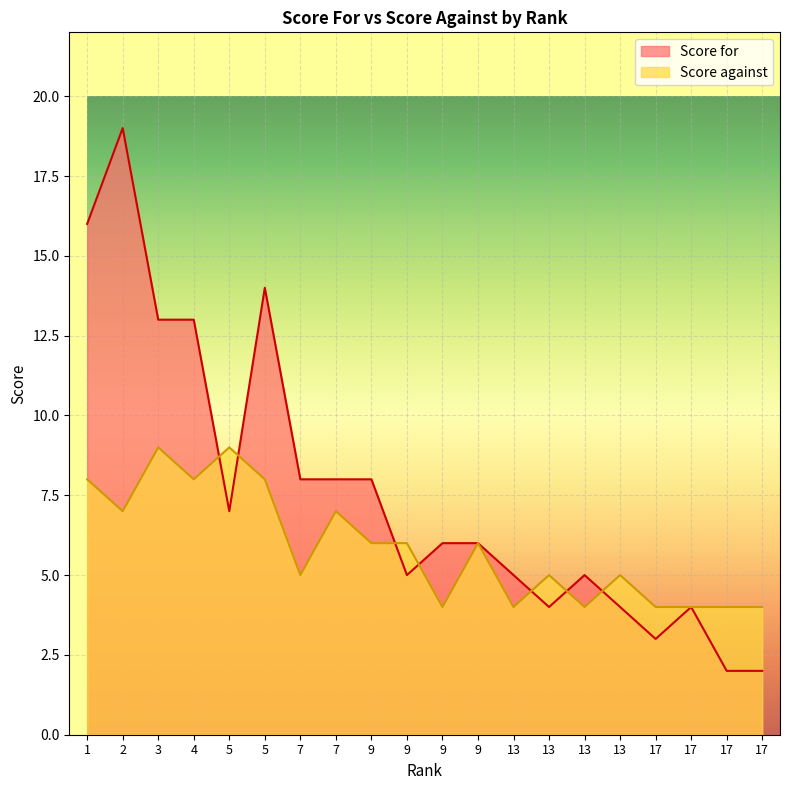

What is the difference between the highest and lowest values at 13?

1